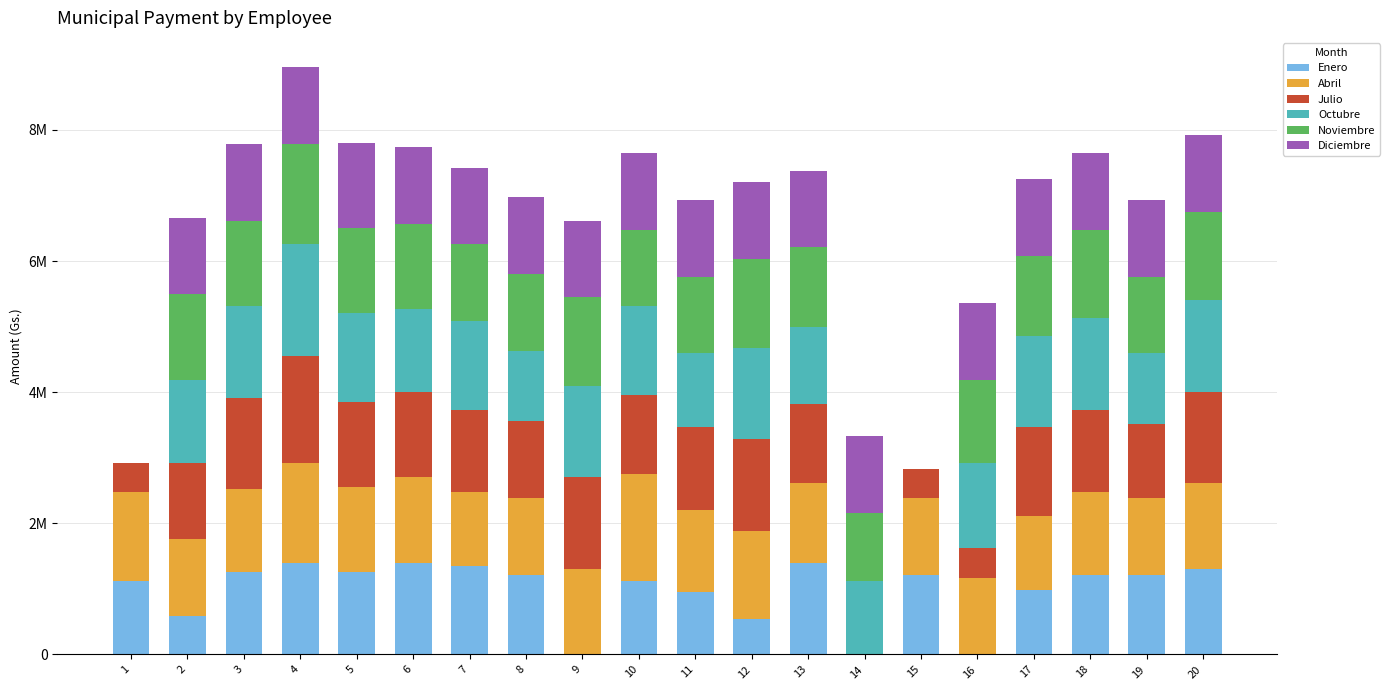

True or false: Noviembre has a value of 532181 at 14.

False